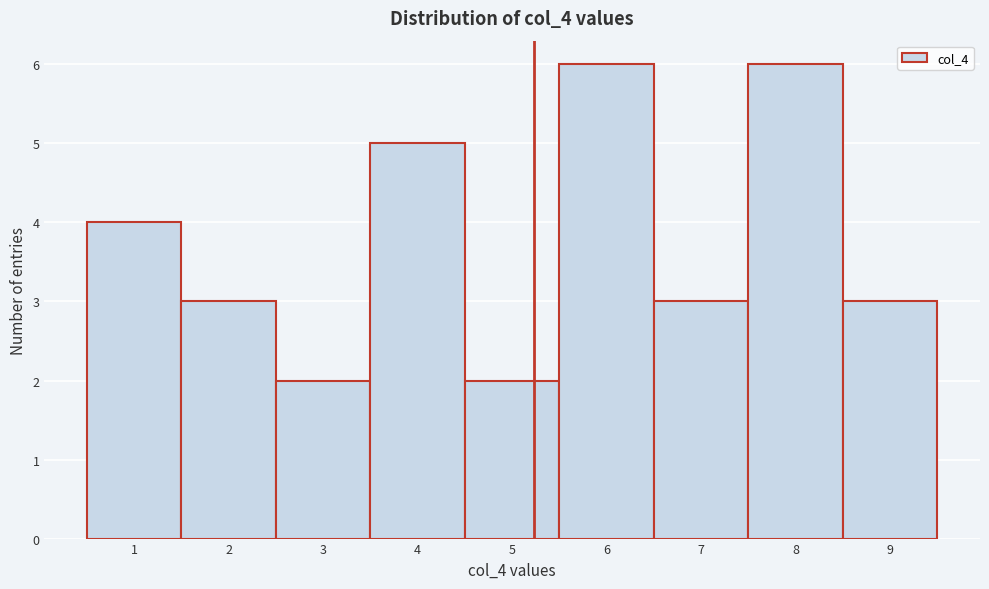

Reading left to right, list every bar in this chart as the range it spans on the x-axis followed by its height. The values are not printed on the chart, so give them approximately, as read against the axis.

0.5 to 1.5: 4
1.5 to 2.5: 3
2.5 to 3.5: 2
3.5 to 4.5: 5
4.5 to 5.5: 2
5.5 to 6.5: 6
6.5 to 7.5: 3
7.5 to 8.5: 6
8.5 to 9.5: 3